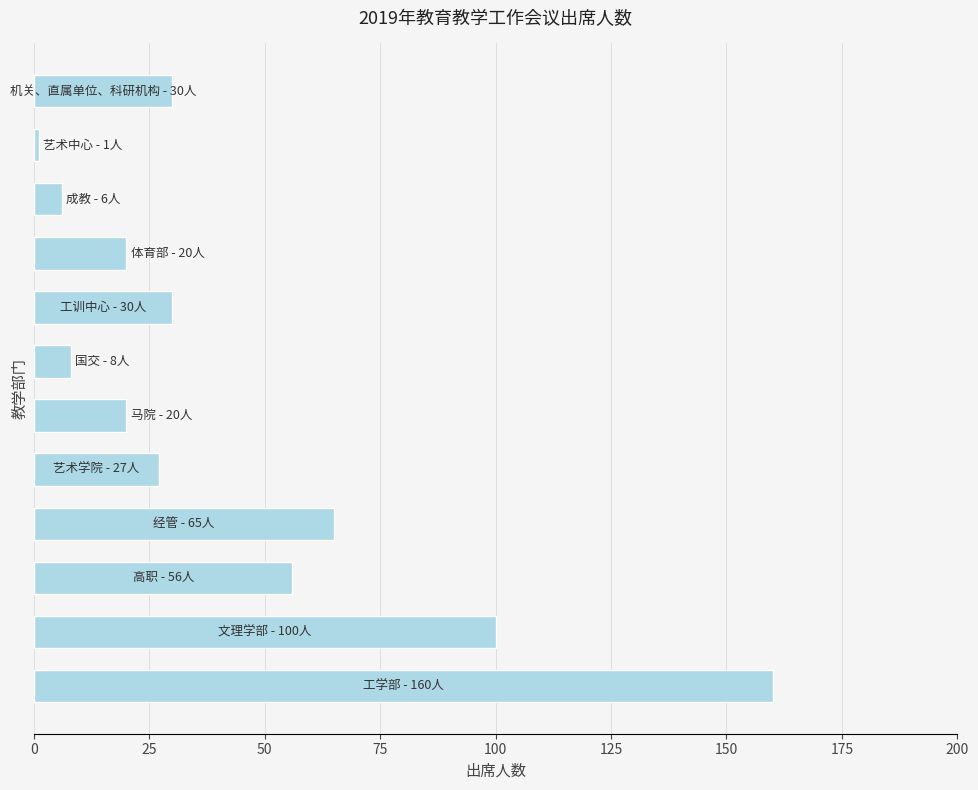

What is the average value?

44